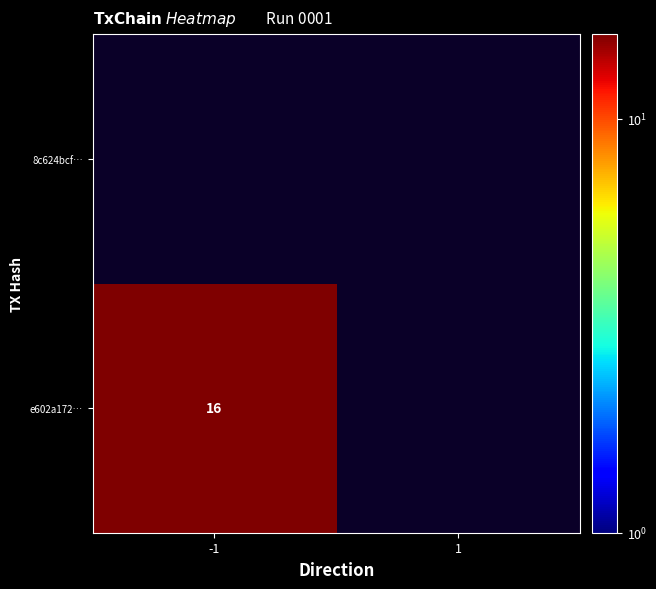

The e602a172ddb646fee9c620765455d8d58497d50 series shows -1 at direction. True or false?

True